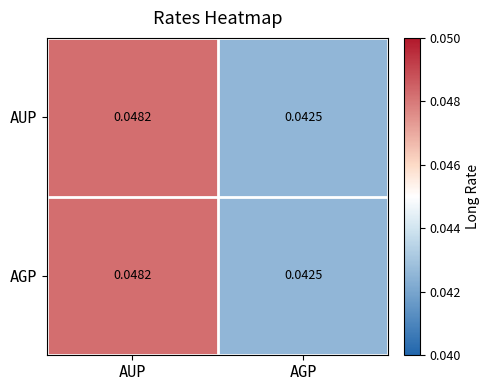

List the labels in order of AGP value, largest first.

AUP, AGP